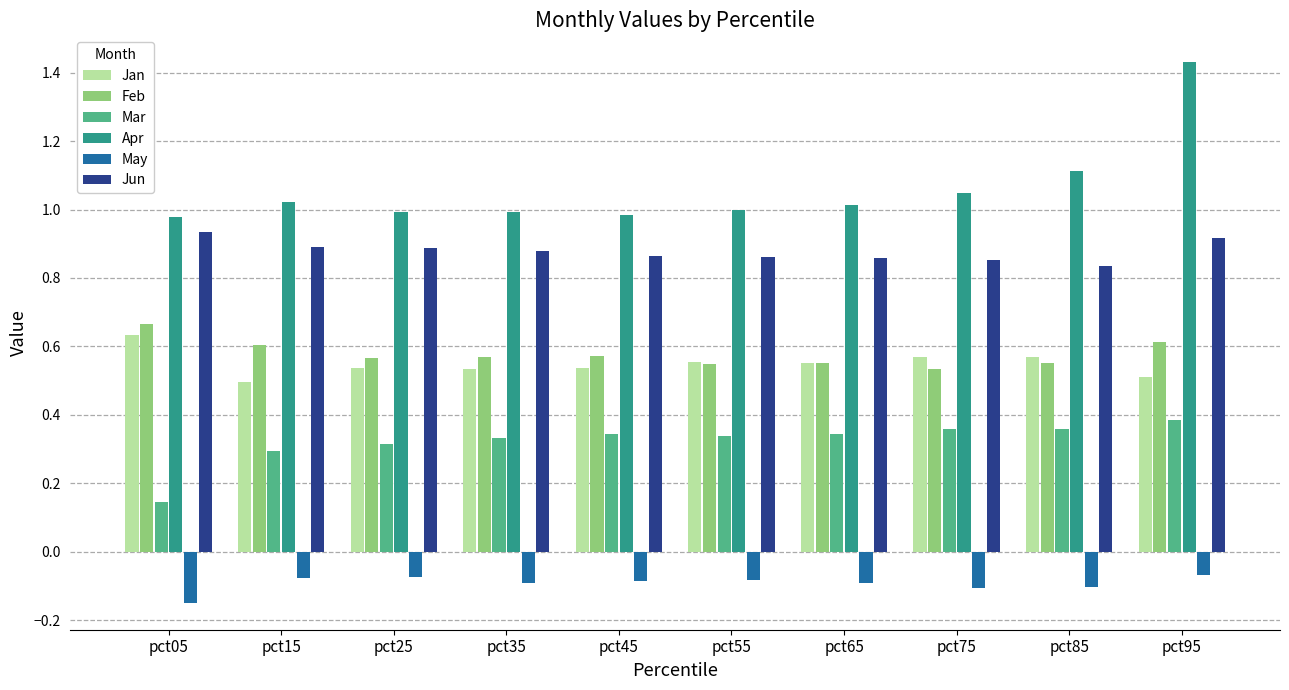

At which category is the sum across all series the highest?

pct95